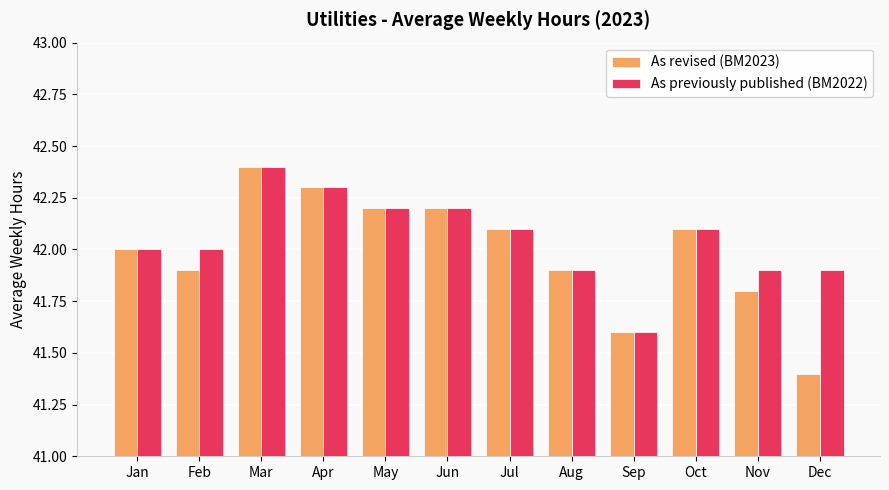

Rank the series by their average value, from lowest to highest.

As revised (BM2023), As previously published (BM2022)